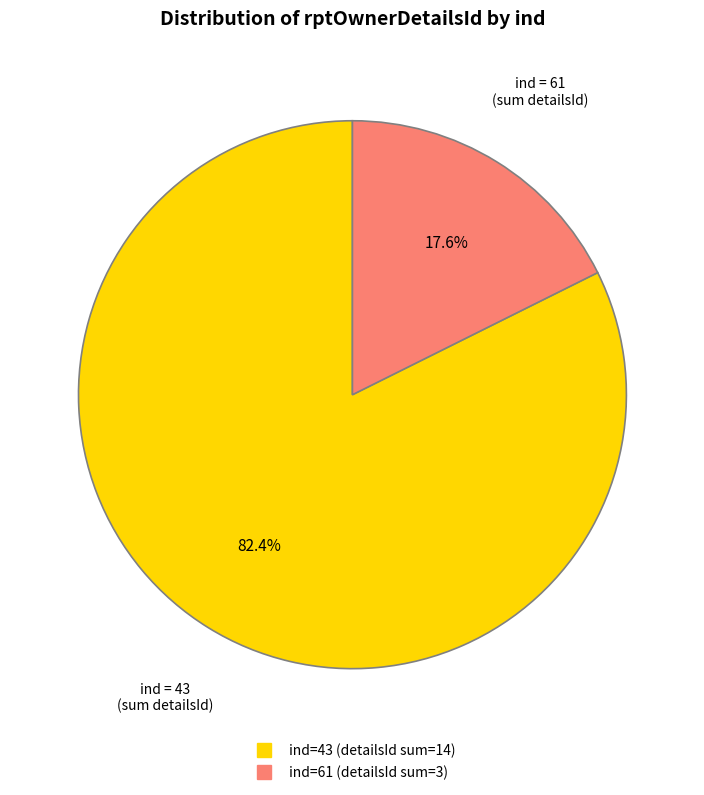

How many segments does this pie chart have?

2